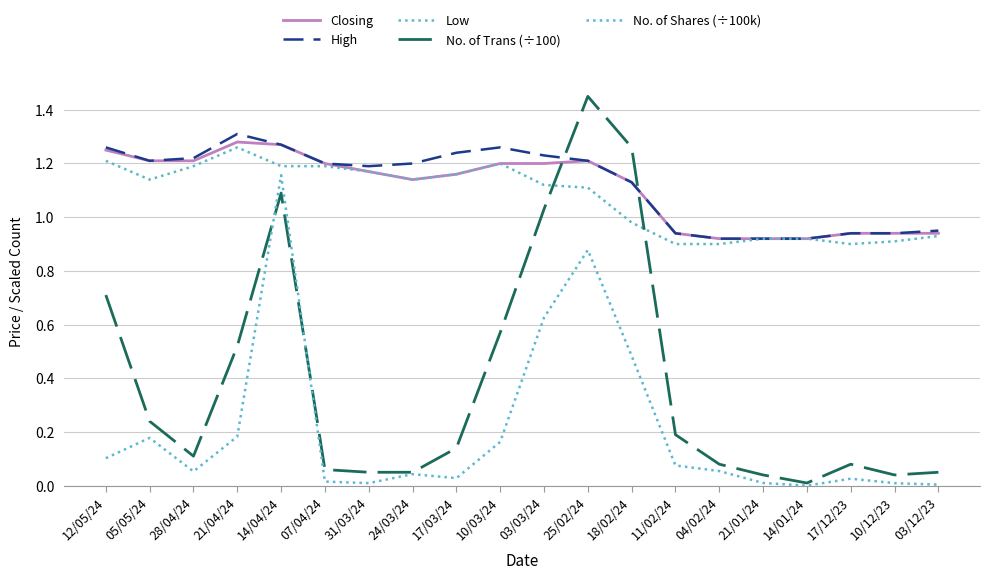

At which category is the sum across all series the highest?

14/04/24